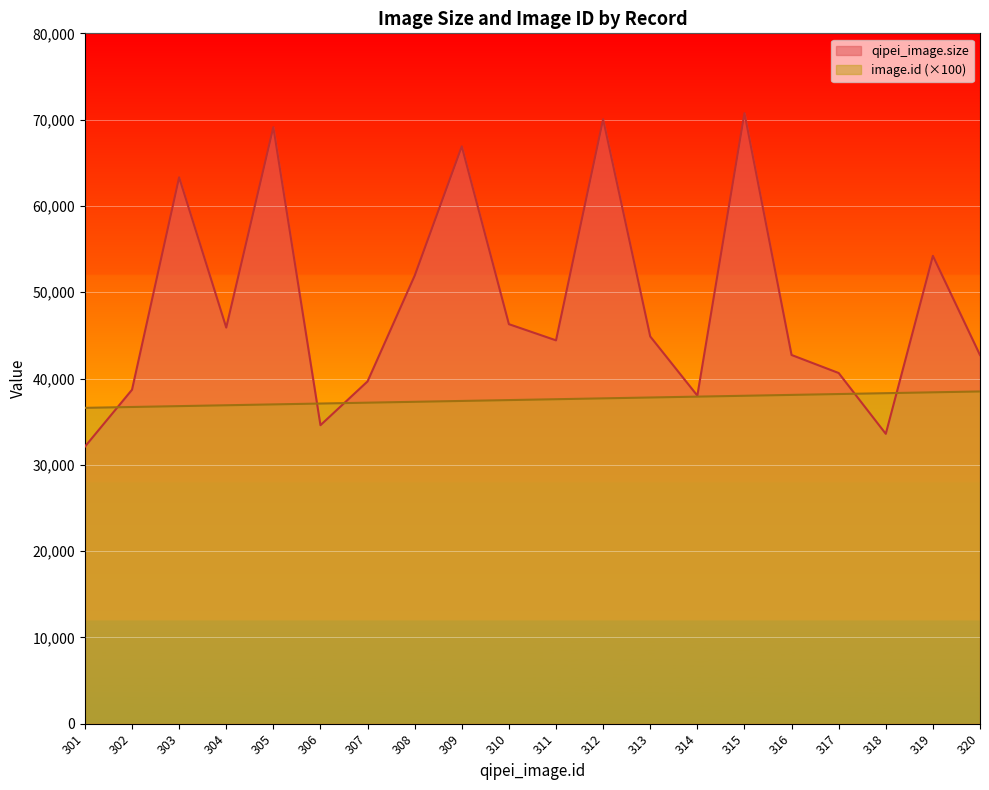

At which label is qipei_image.size closest to 51429?

308